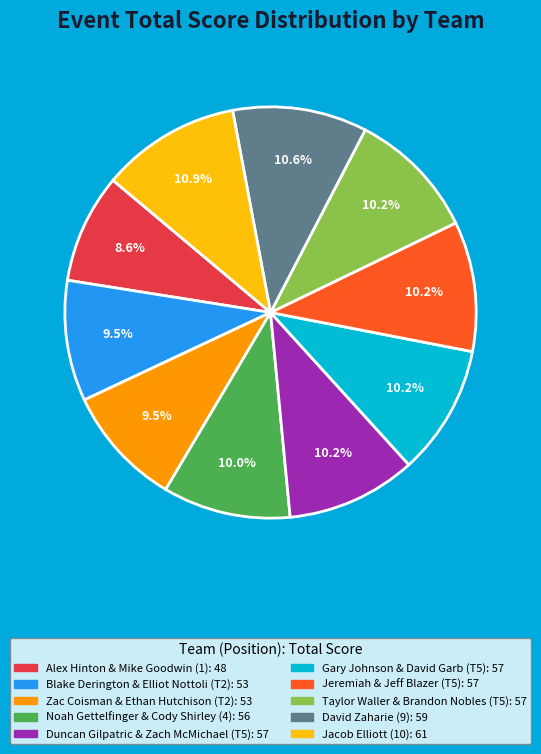

The Duncan Gilpatric & Zach McMichael (T5) slice represents 1% of the pie. True or false?

False